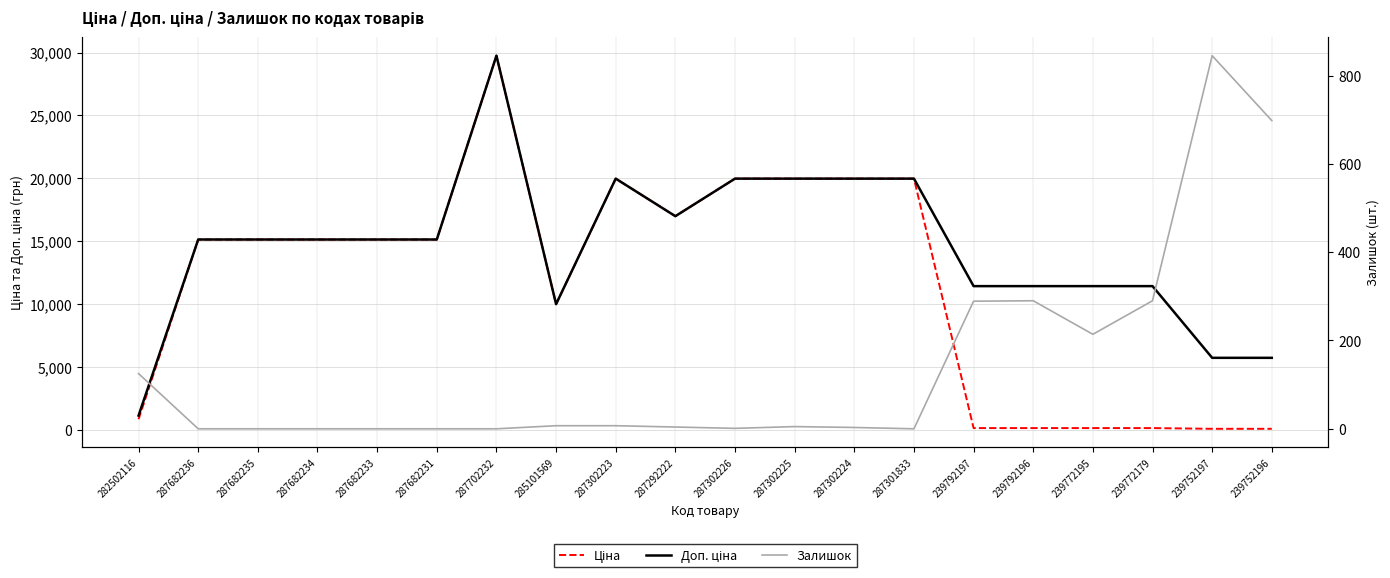

Reading left to right, list all the values displayed in this chart.

Ціна: 818.5	15120.0	15120.0	15120.0	15120.0	15120.0	29747.2	9975.0	19964.2	16976.3	19964.2	19964.2	19964.2	19964.2	114.1	114.1	114.1	114.1	57.0	57.0
Доп. ціна: 1109.2	15120.0	15120.0	15120.0	15120.0	15120.0	29747.2	9975.0	19964.2	16976.3	19964.2	19964.2	19964.2	19964.2	11410.0	11410.0	11410.0	11410.0	5705.0	5705.0
Залишок: 125.0	0.0	0.0	0.0	0.0	0.0	0.0	7.0	7.0	4.0	1.0	5.0	3.0	0.0	289.0	290.0	214.0	290.0	845.0	698.0